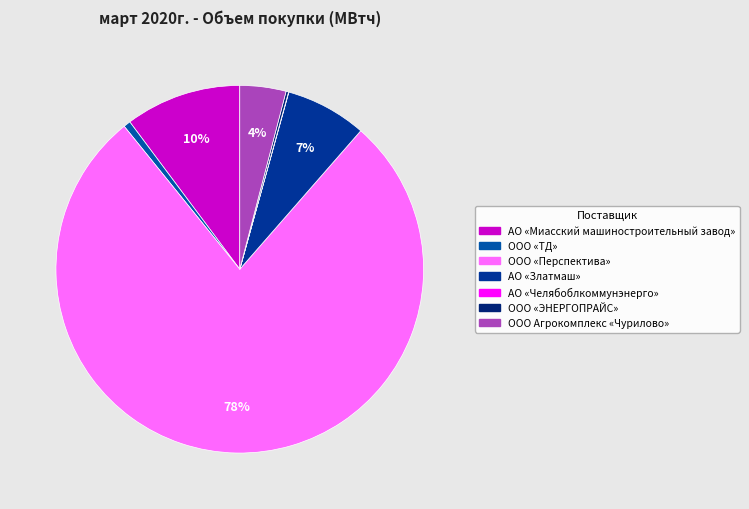

Which category has the smallest portion of the pie?

АО «Челябоблкоммунэнерго»